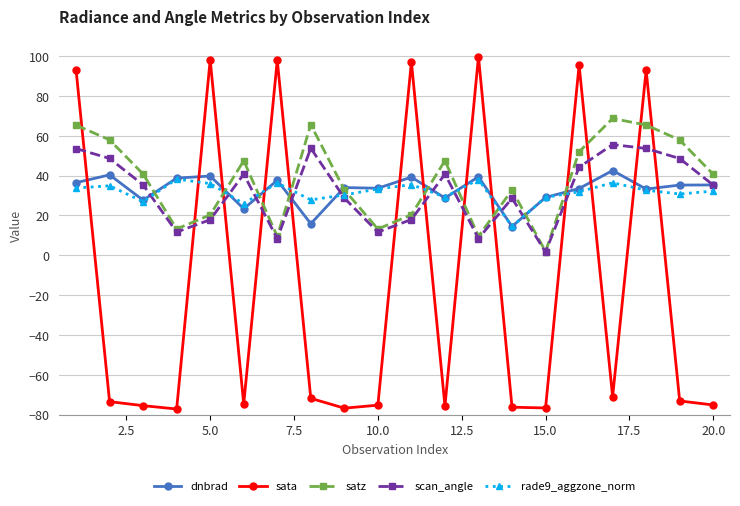

After their last crossing, which series has the higher values: scan_angle or sata?

scan_angle